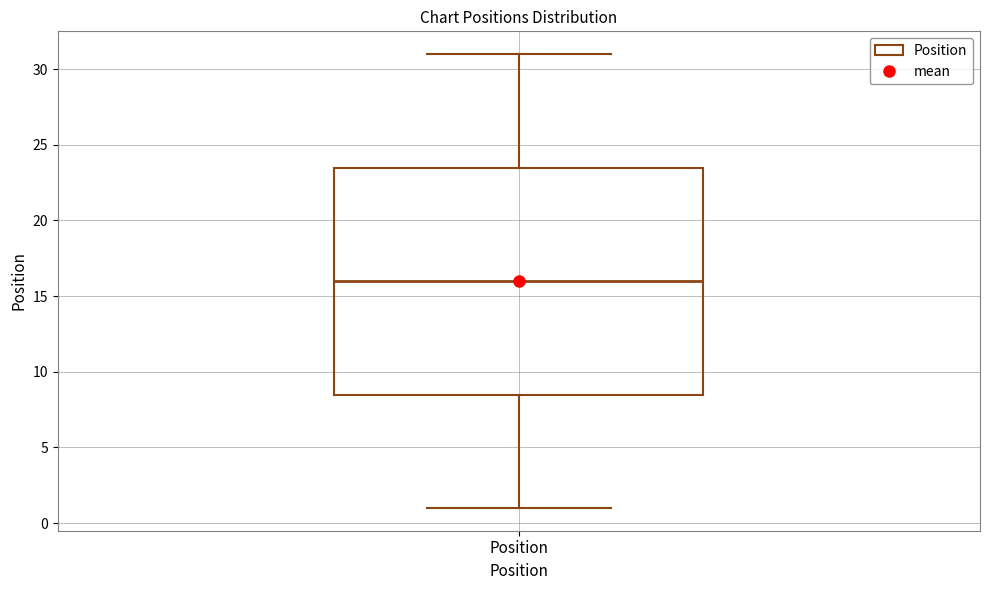

Where is the lower edge of the box for Position on the y-axis? The values are not printed on the chart, so give them approximately, as read against the axis.

8.5